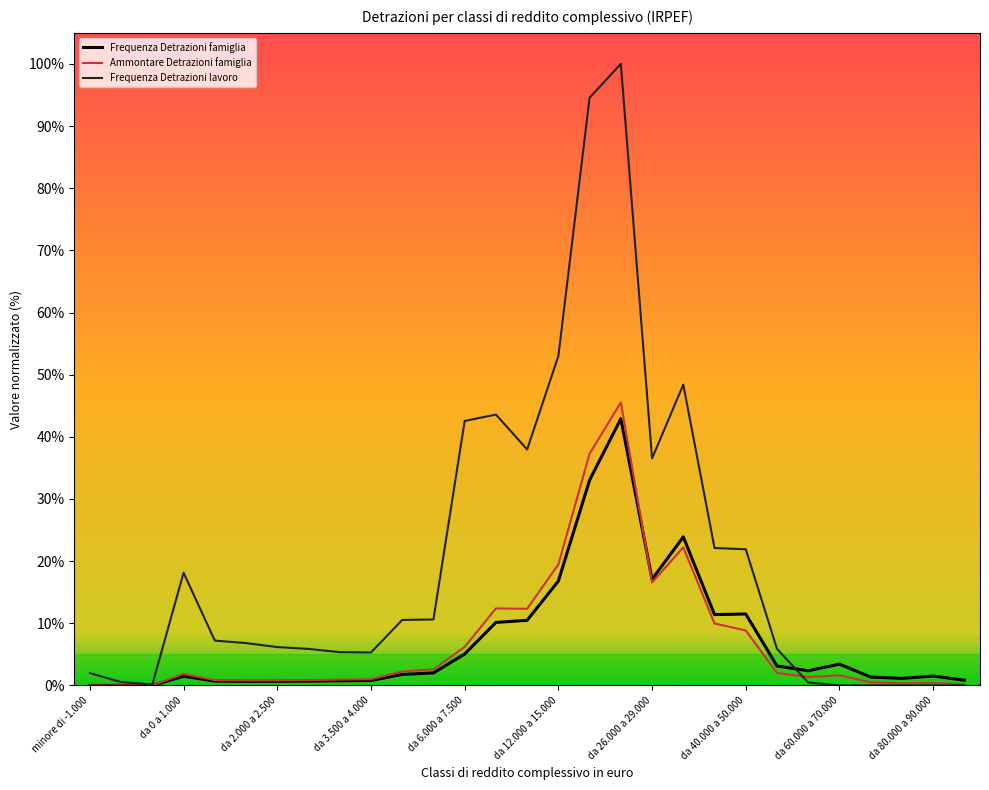

What is the highest value of the Ammontare Detrazioni famiglia series?

45.5